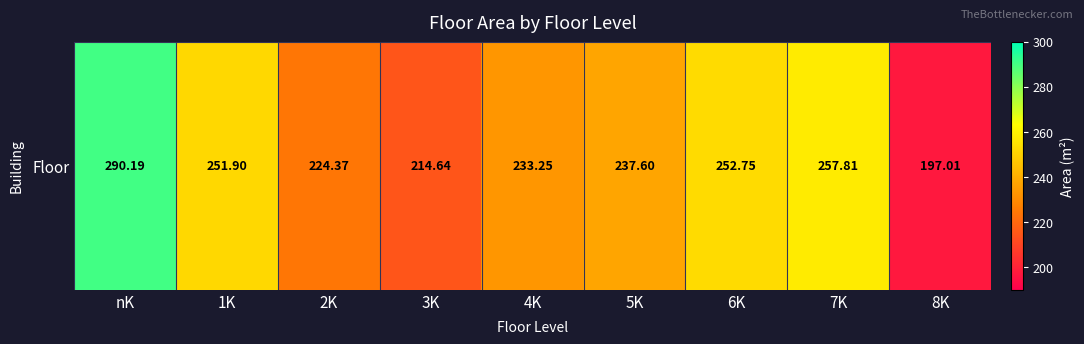

Rank the categories by value from highest to lowest.

nK, 7K, 6K, 1K, 5K, 4K, 2K, 3K, 8K